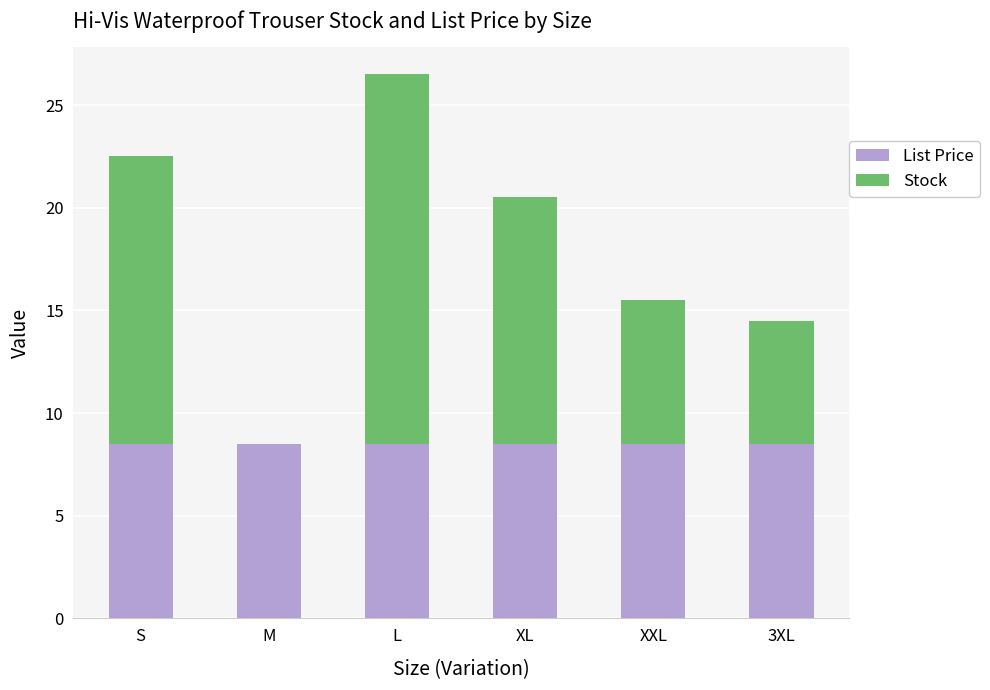

Reading left to right, what are the values for List Price?

S=8.5	M=8.5	L=8.5	XL=8.5	XXL=8.5	3XL=8.5